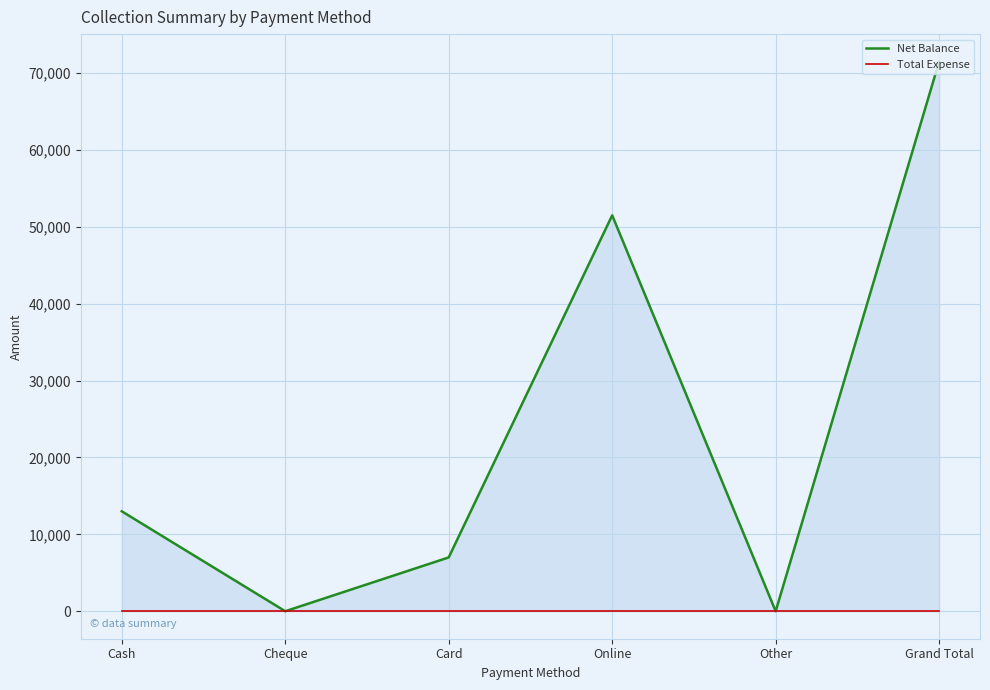

The Net Balance series shows 0 at Cheque. True or false?

True